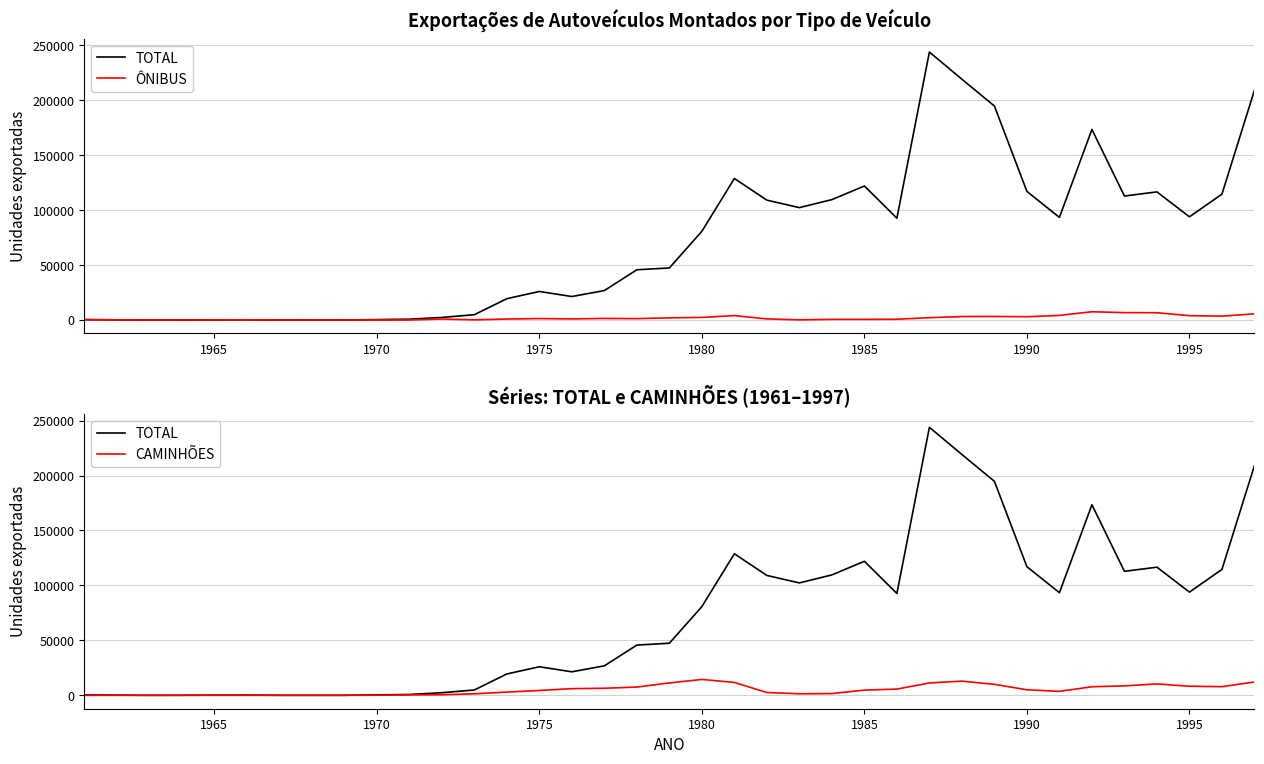

Reading right to left, transcribe all the data shown in this chart.

TOTAL: 209098	114568	93926	116604	112846	173410	93397	117040	194743	219148	243875	92690	121966	109586	102291	109079	128812	80724	47407	45733	26824	21395	25989	19436	4860	2361	776	409	25	9	35	210	129	57	0	170	380
ÔNIBUS: 5645	3575	3989	6661	6741	7542	4210	3020	3271	3189	2143	722	632	620	185	1025	4047	2391	1986	1284	1471	1015	1337	916	183	932	32	34	18	2	32	207	120	57	0	170	380
CAMINHÕES: 12126	7883	8266	10390	8588	7794	3601	5060	9988	12924	11244	5674	4738	1596	1419	2580	11745	14462	11255	7524	6427	6084	4416	2932	1384	544	364	122	4	7	3	3	9	0	0	0	0